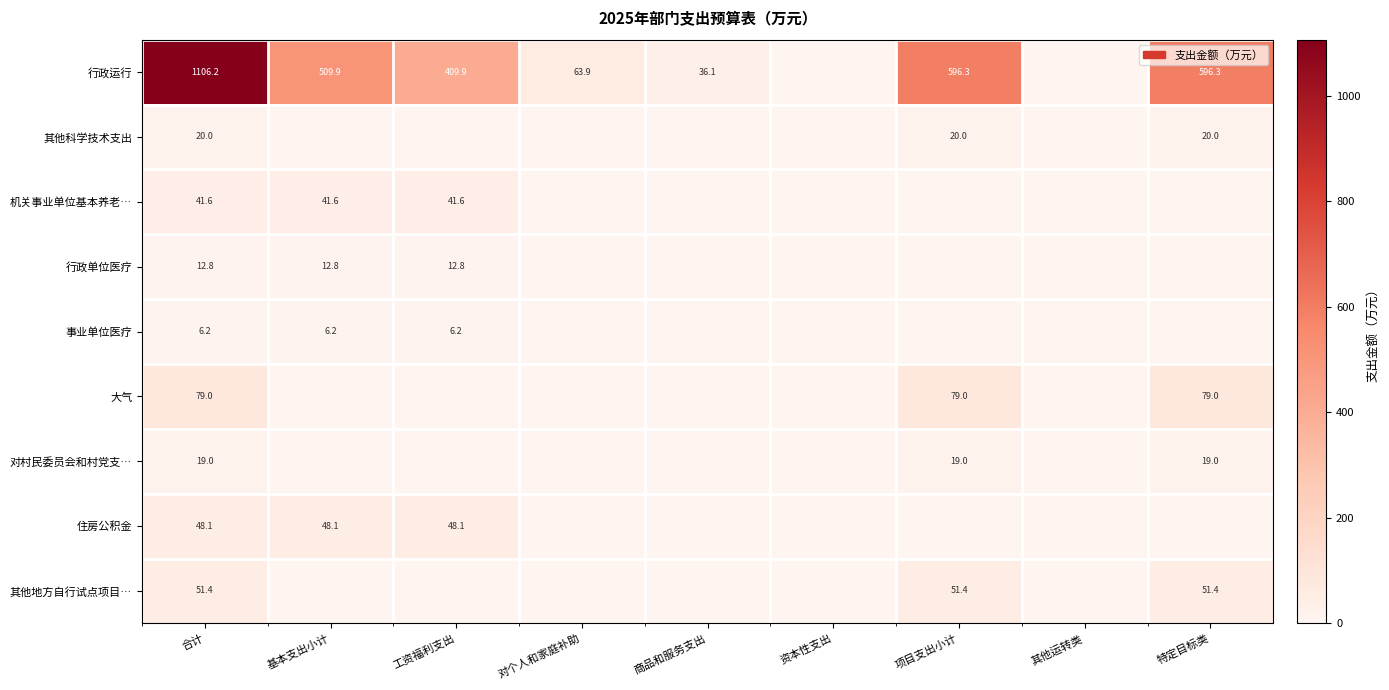

What is the sum of the 行政运行 values at 对个人和家庭补助 and 工资福利支出?

473.8